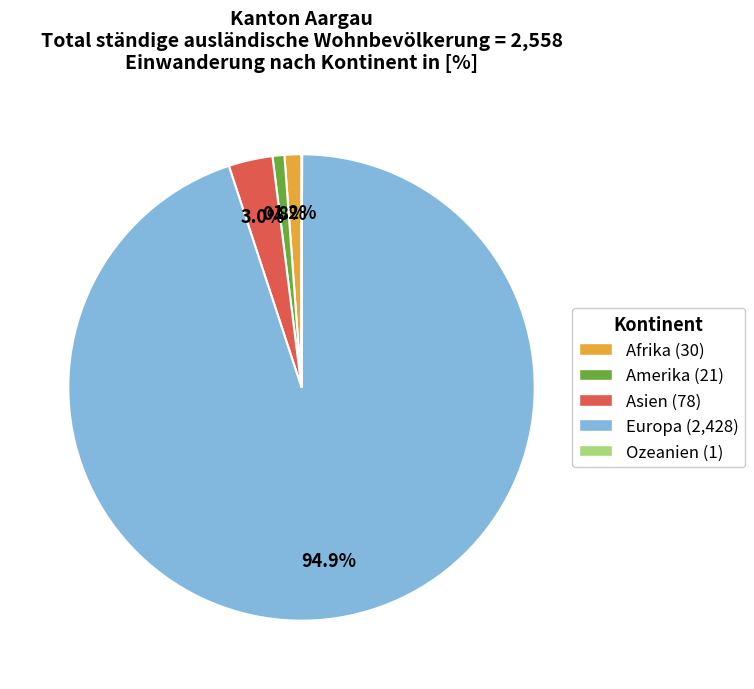

What is the largest slice in the pie chart?

Europa